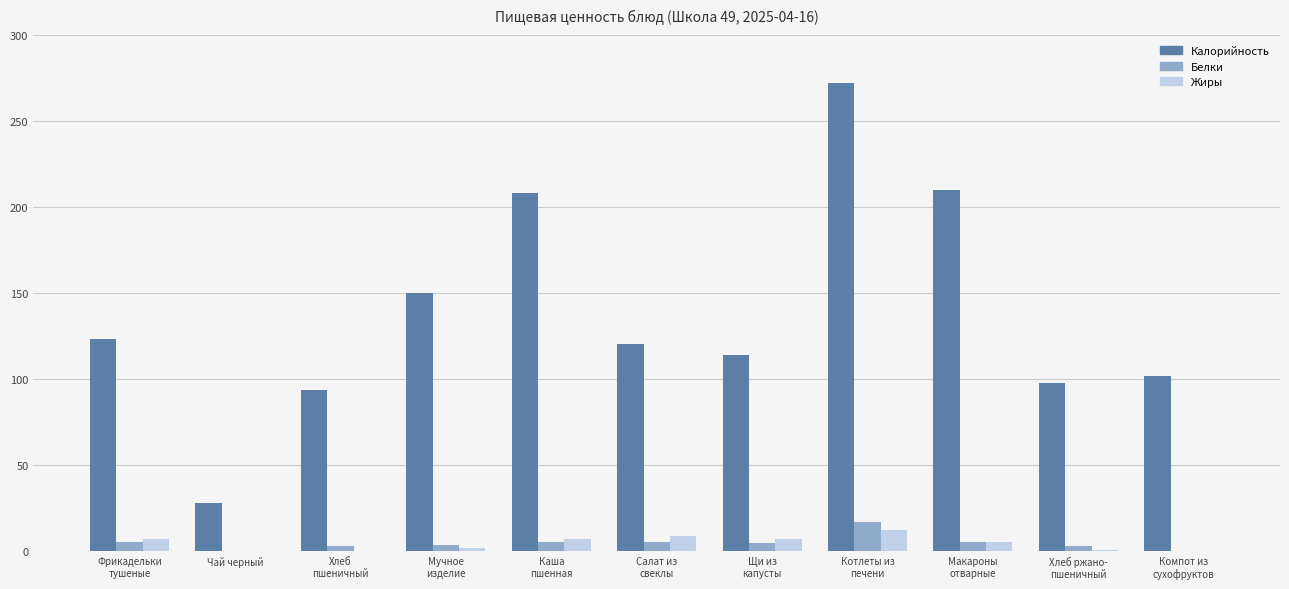

What are all the series names shown in the legend?

Калорийность, Белки, Жиры